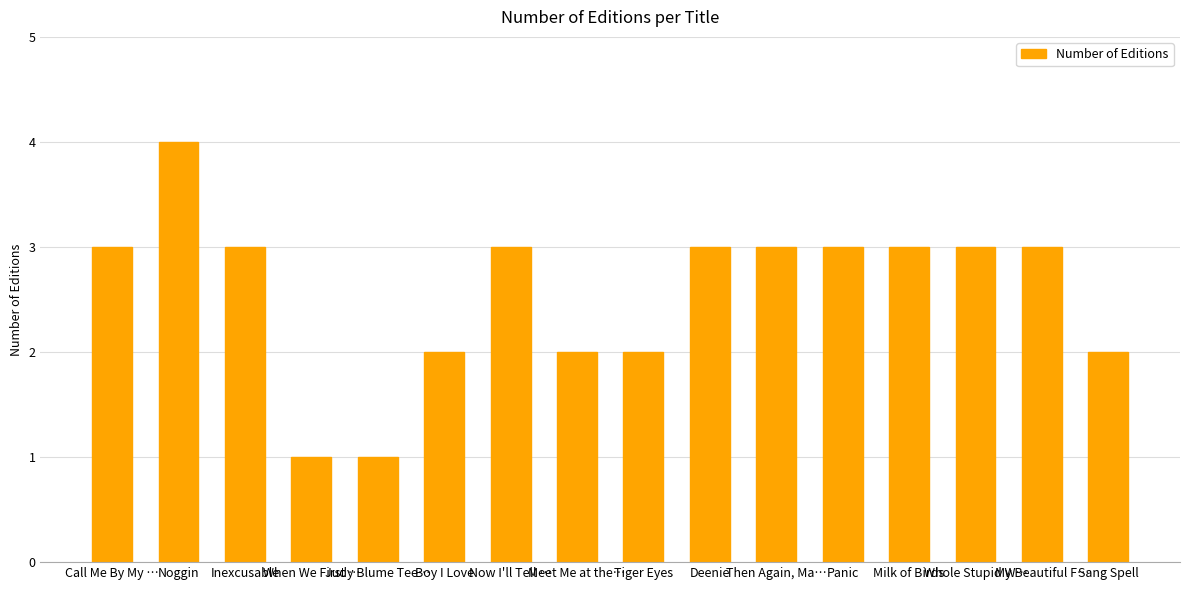

What is the approximate value at Call Me By My …?

3